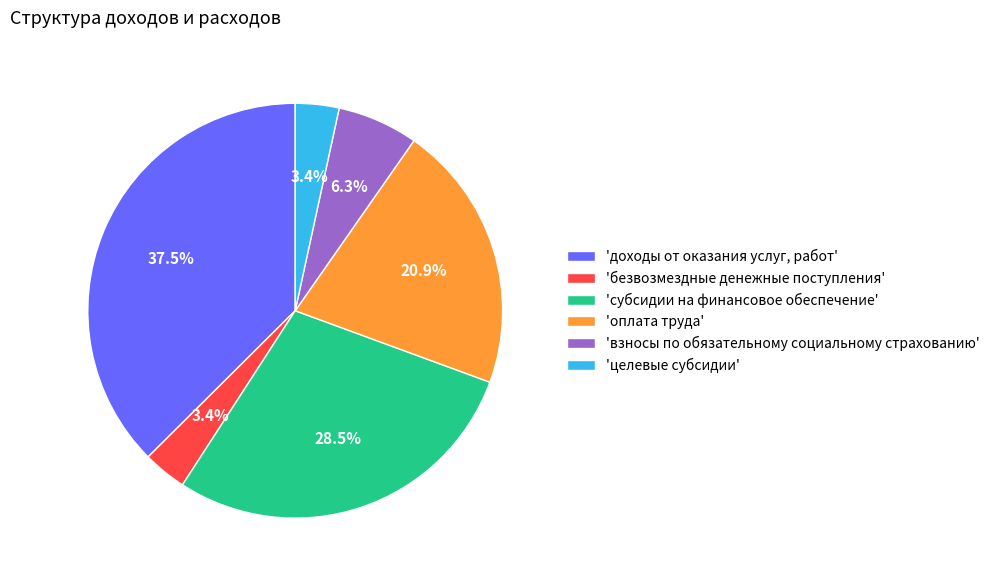

What portion of the pie excludes 'безвозмездные денежные поступления'?

96.6%